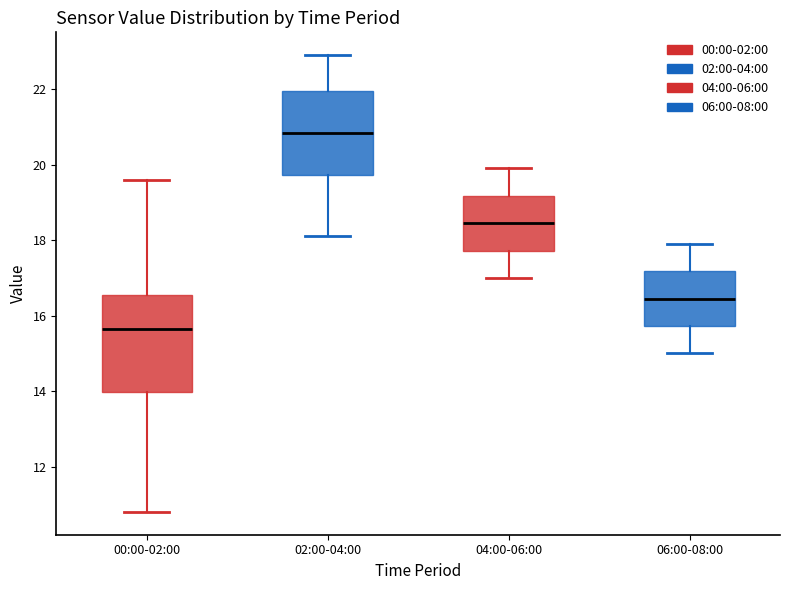

Which box's median line is the lowest?

00:00-02:00